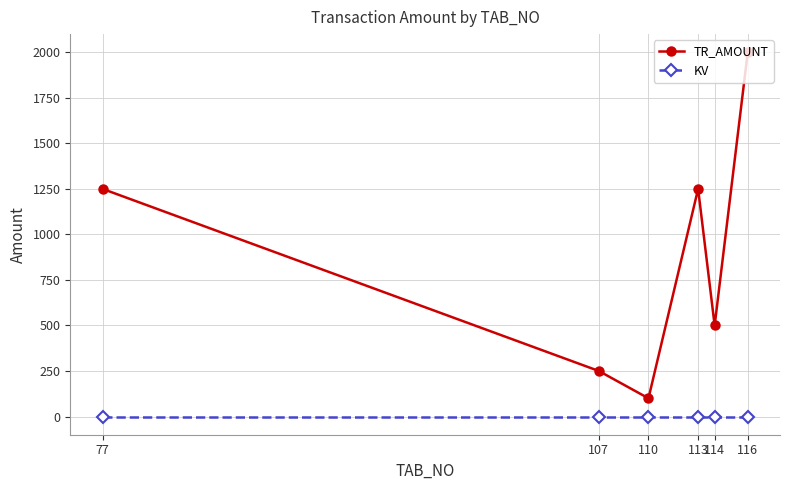

At which category is the sum across all series the highest?

116